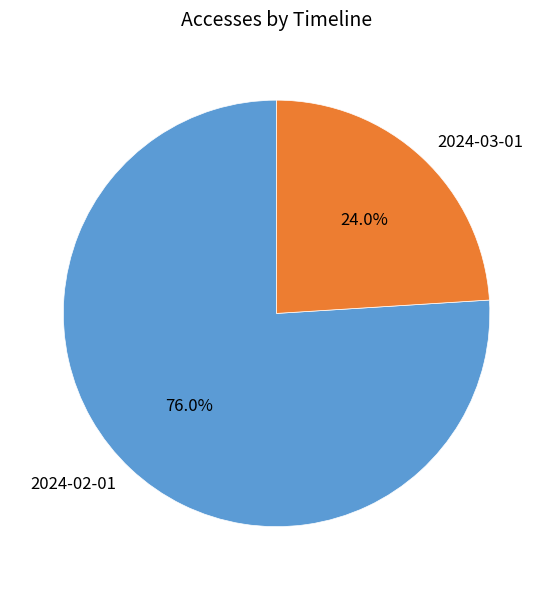

To the nearest percent, what is the combined percentage of 2024-03-01 and 2024-02-01?

100%